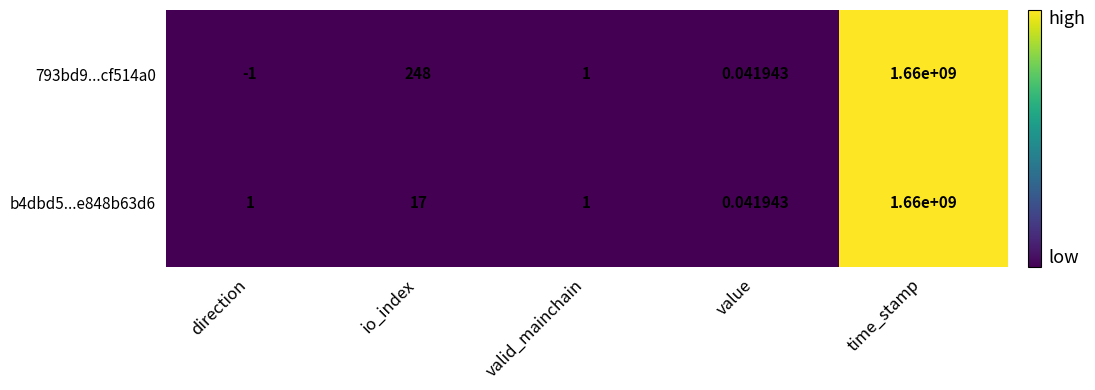

Where is 793bd9...cf514a0 nearest to the value 829999999?

io_index